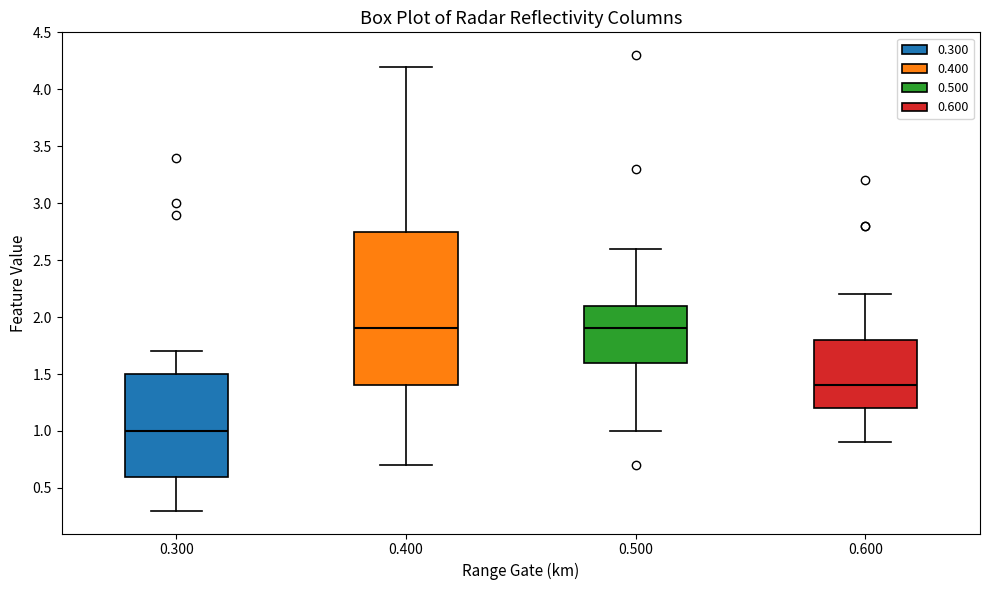

Reading left to right, read every box against the y-axis: the position of its median line, the range the box covers, and the ends of its whiskers. The values are not printed on the chart, so give them approximately, as read against the axis.

0.300: median 1.00, box 0.60 to 1.50, whiskers 0.30 to 1.70
0.400: median 1.90, box 1.40 to 2.75, whiskers 0.70 to 4.20
0.500: median 1.90, box 1.60 to 2.10, whiskers 1.00 to 2.60
0.600: median 1.40, box 1.20 to 1.80, whiskers 0.90 to 2.20